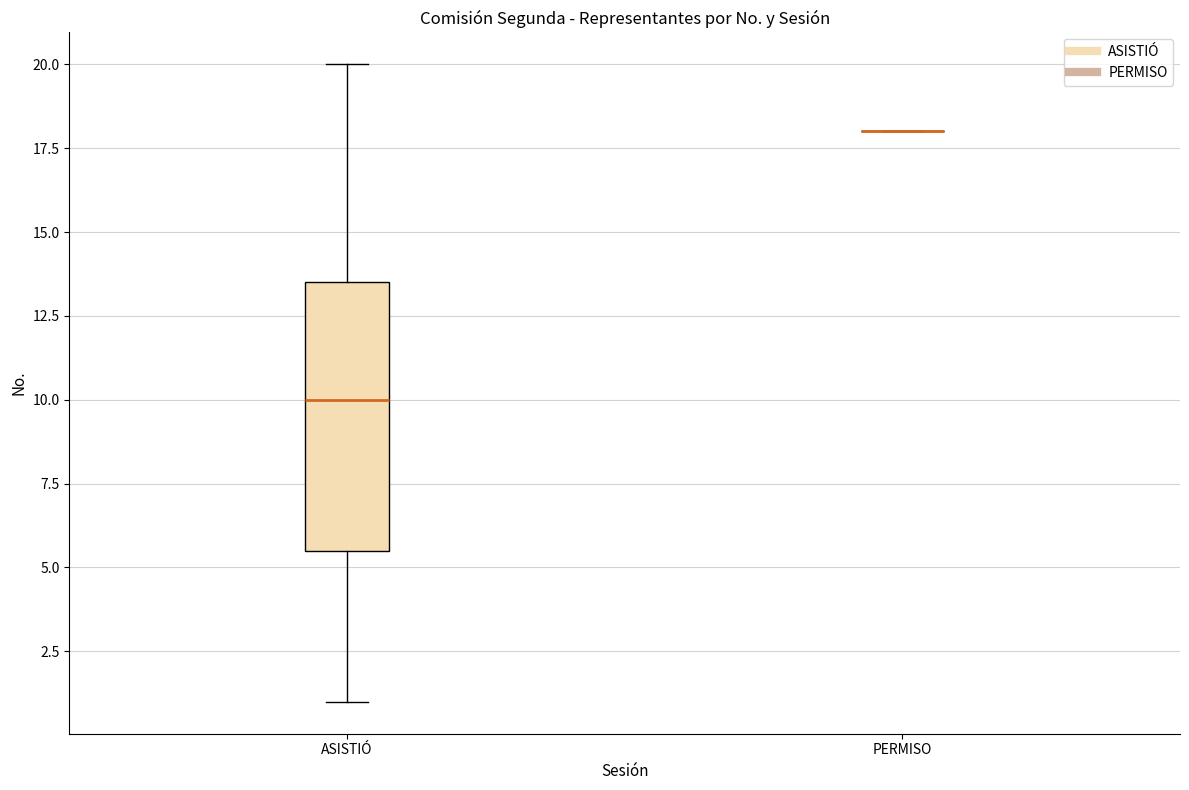

Which box is the tallest, from its lower edge to its upper edge?

ASISTIÓ